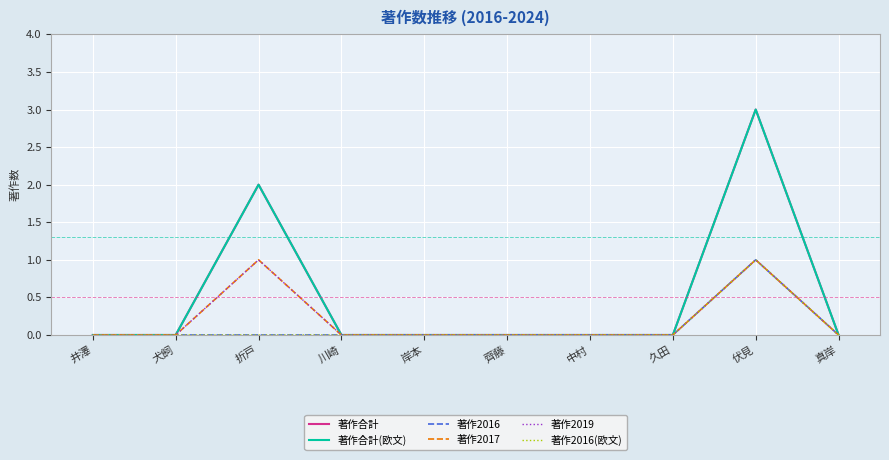

Does the chart display data point markers on the line(s)?

No